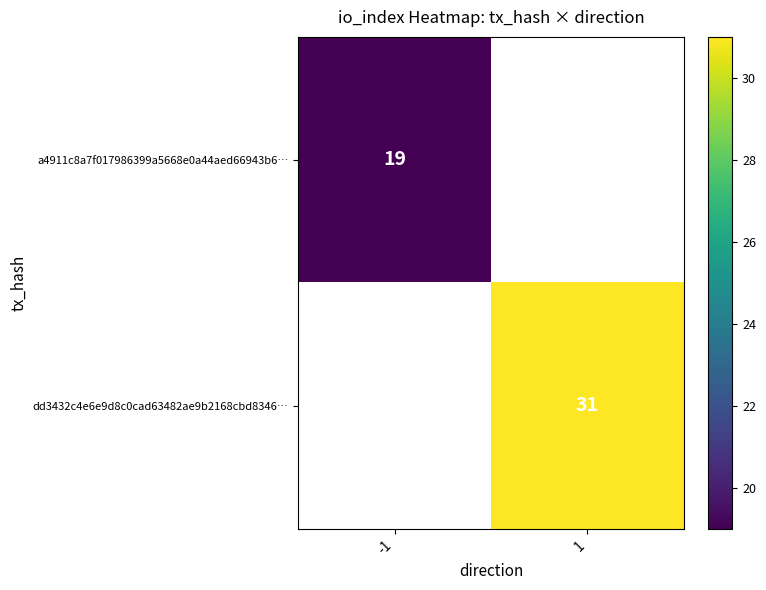

Count the number of categories in the chart.

2